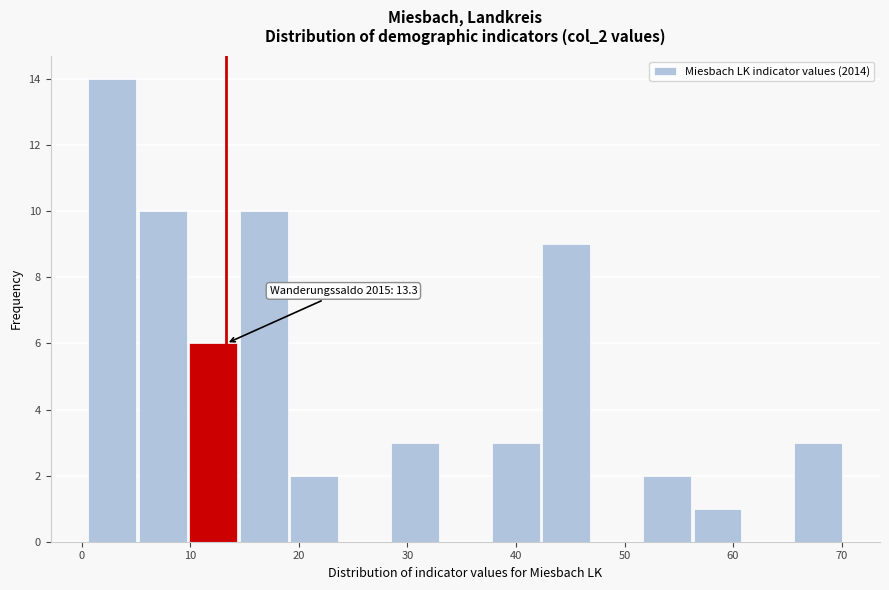

Which range on the x-axis has the tallest bar?

1 to 5